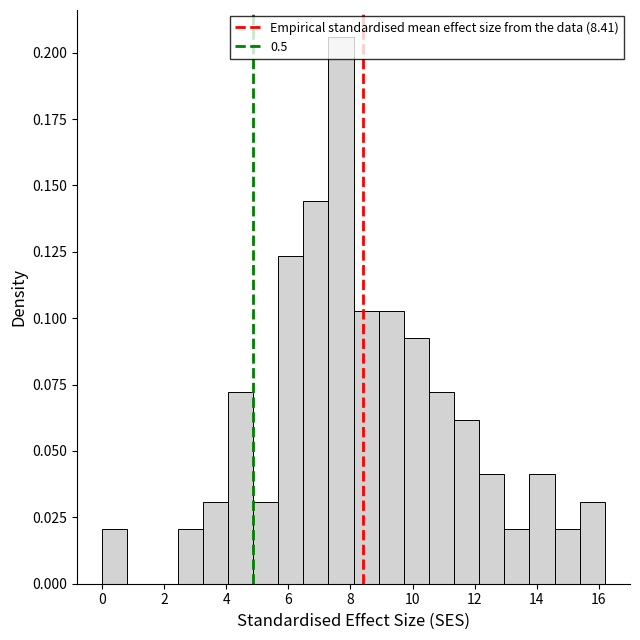

Over which range of the x-axis is the bar tallest?

7.2 to 8.2